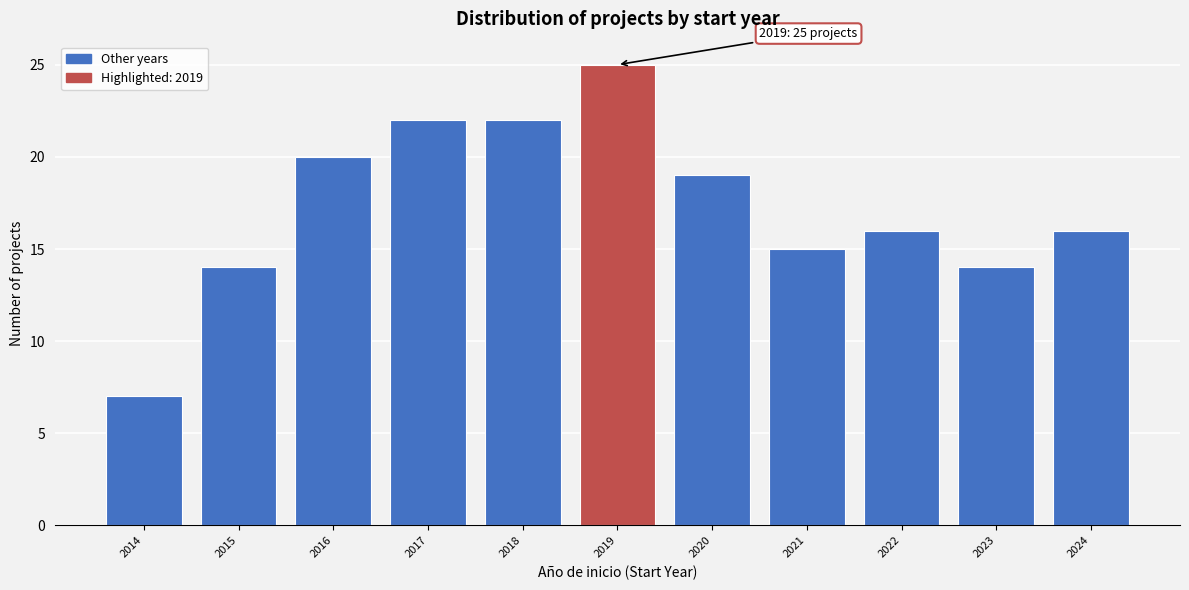

Over which range of the x-axis is the bar tallest?

2018.5 to 2019.5